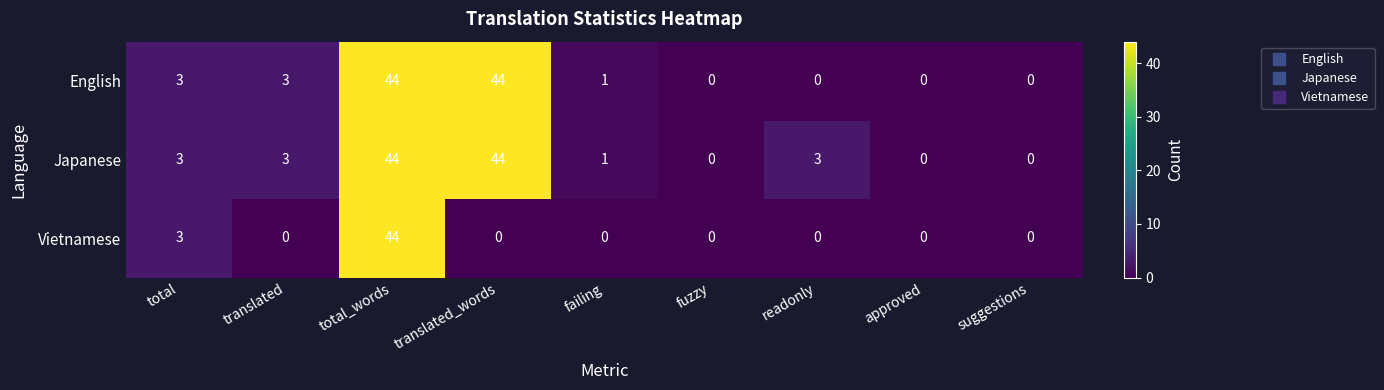

At which category is the sum across all series the highest?

total_words